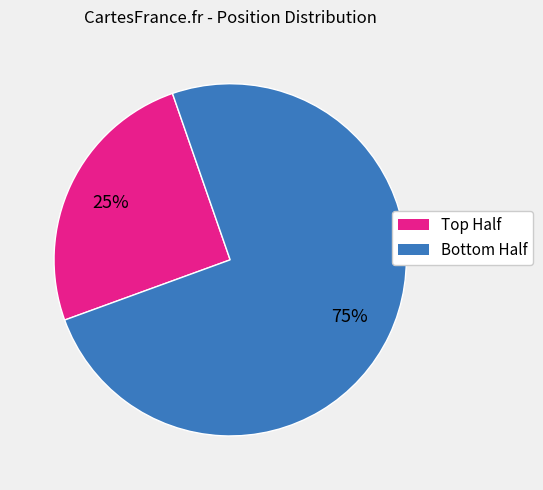

Is there a majority slice in this chart?

Yes